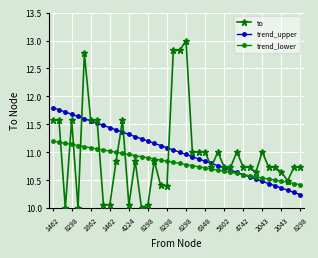

At how many categories does at least one series exceed 12?

4